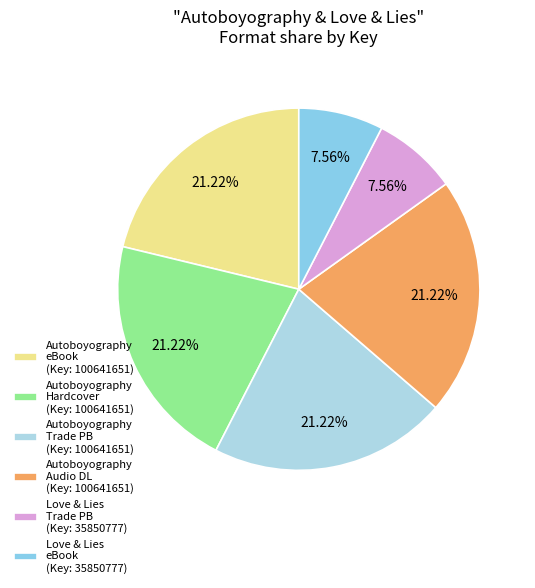

To the nearest percent, what is the average slice percentage?

17%